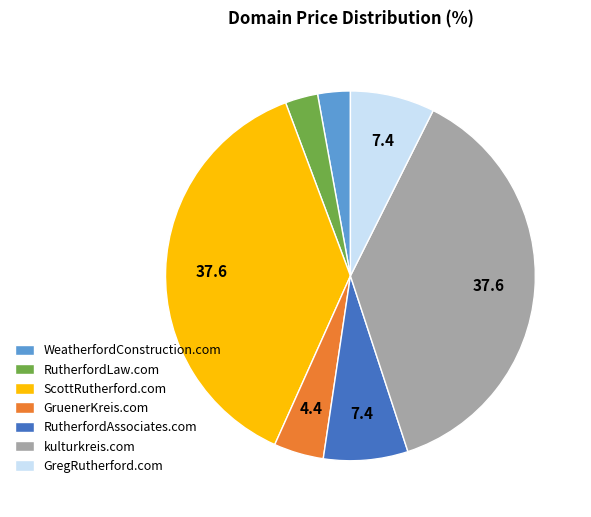

Combined, do WeatherfordConstruction.com and RutherfordLaw.com account for over 50%?

No